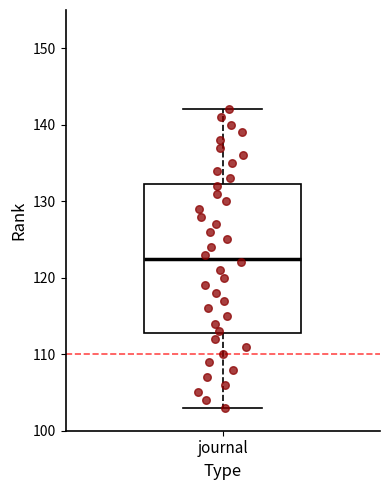

Read this box plot against the y-axis: the position of the median line, the range covered by the box, and the ends of both whiskers. The values are not printed on the chart, so give them approximately, as read against the axis.

median 123, box 113 to 132, whiskers 103 to 142